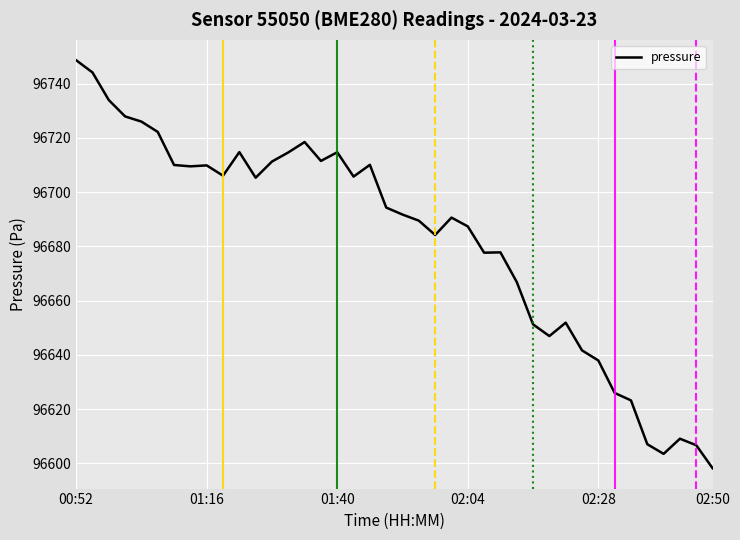

How many values are below 96694?

20